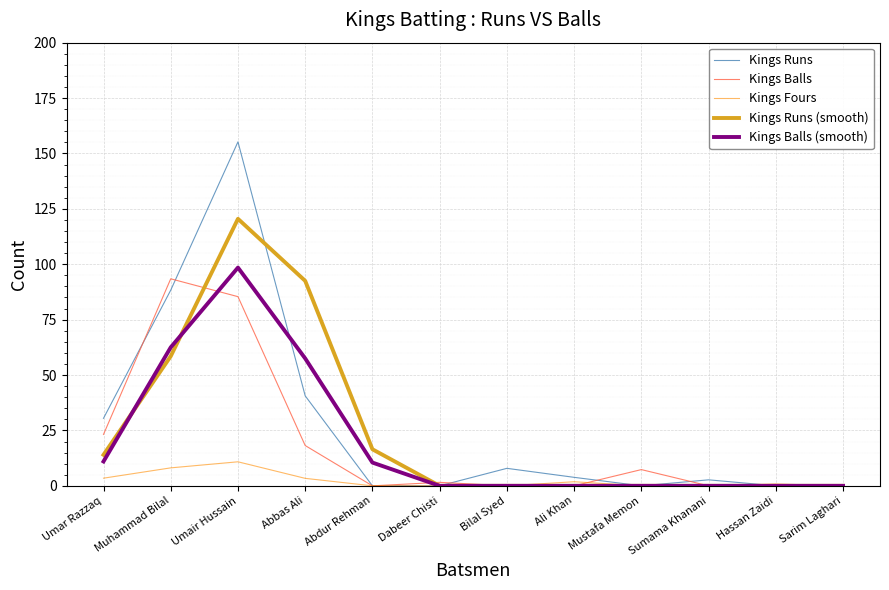

What is the sum of all Kings Runs (smooth) values?

302.0